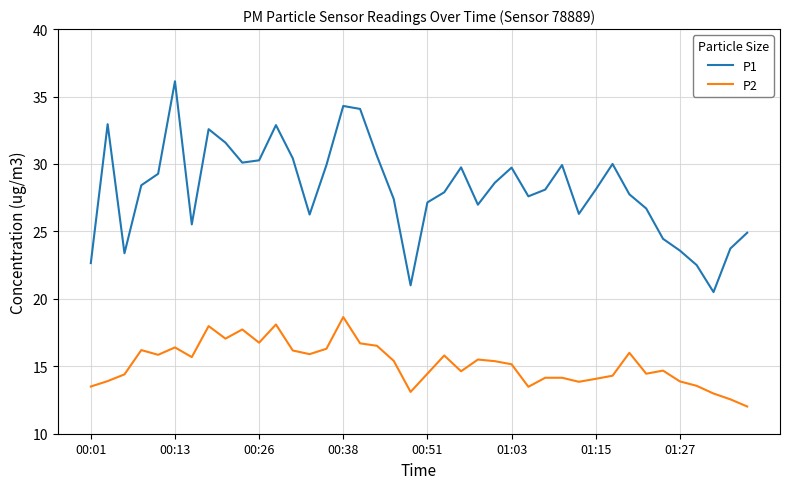

True or false: P2 and P1 cross at least once.

False